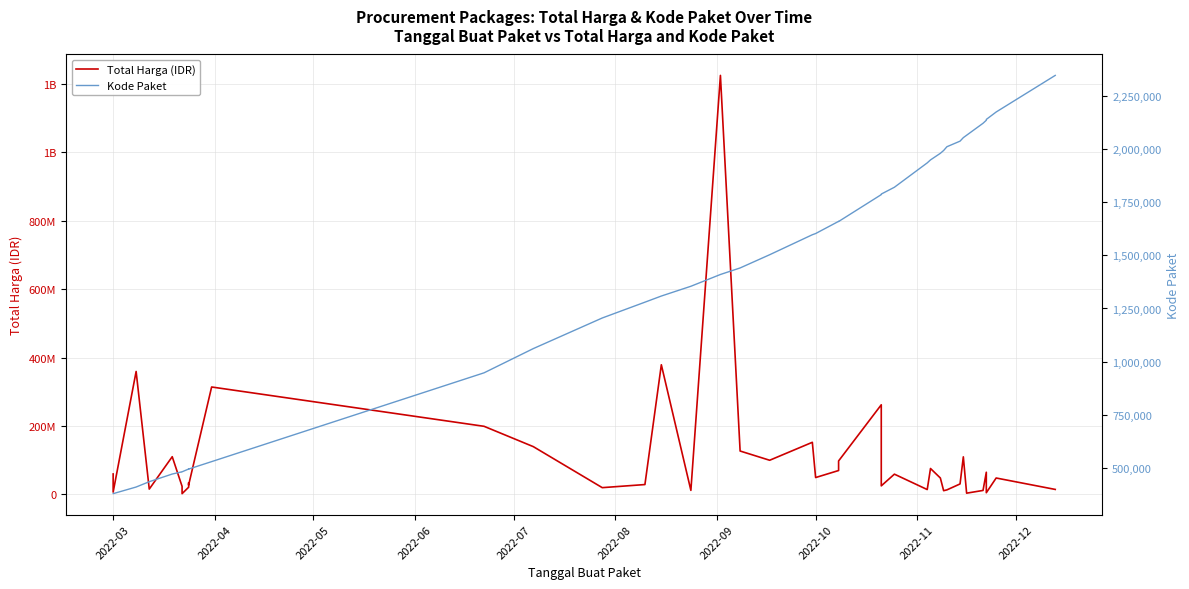

Rank the series by their average value, from highest to lowest.

Total Harga (IDR), Kode Paket